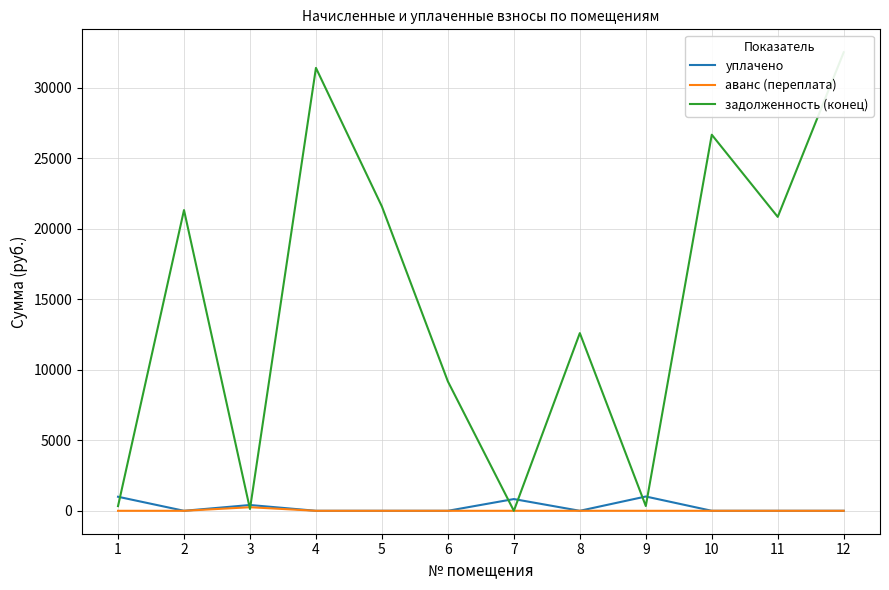

At which category is the sum across all series the highest?

12